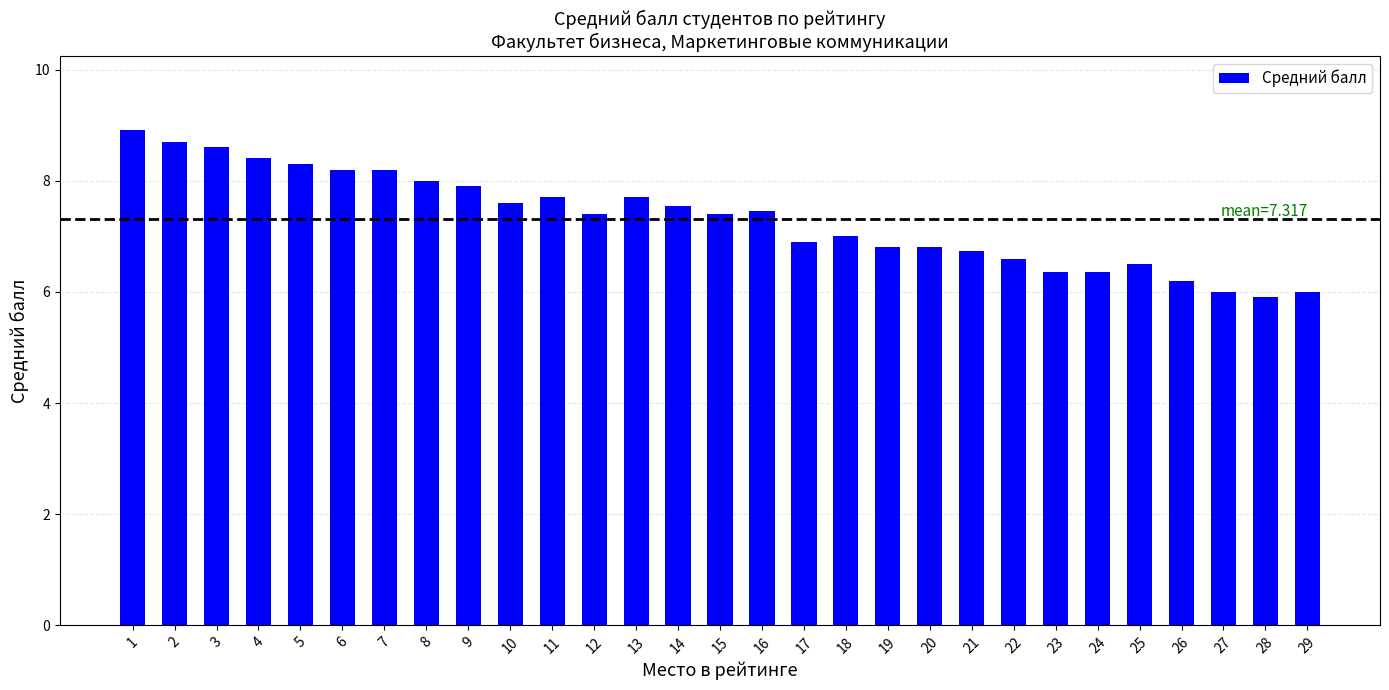

What is the change in value from 8 to 24?

-1.6